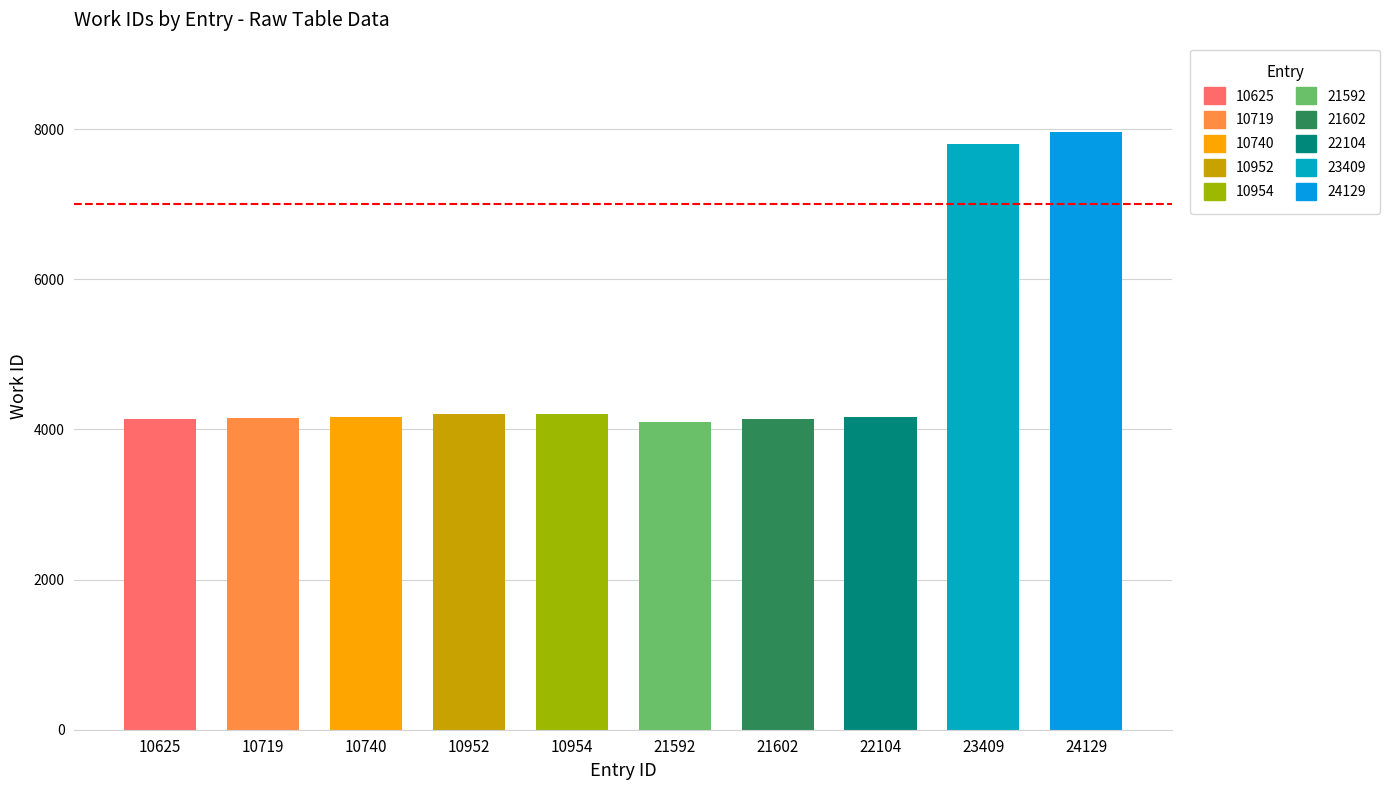

List the labels in order of value, smallest first.

21592, 10625, 21602, 10719, 10740, 22104, 10952, 10954, 23409, 24129